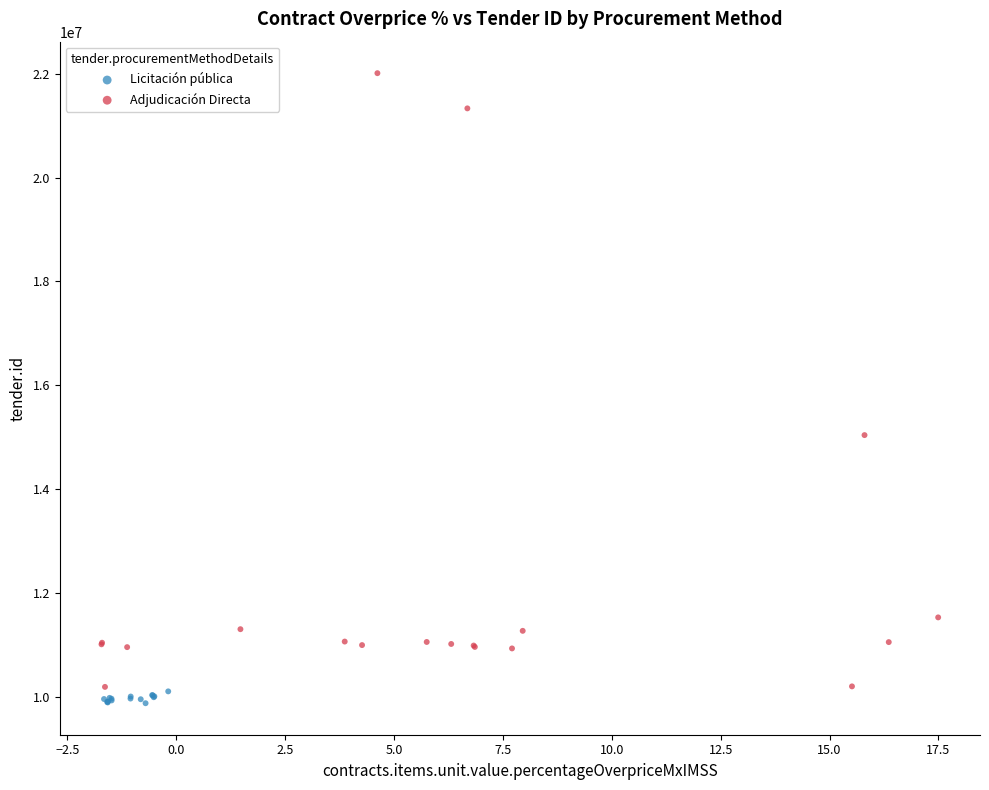

Which series contains the highest Y value?

Adjudicación Directa